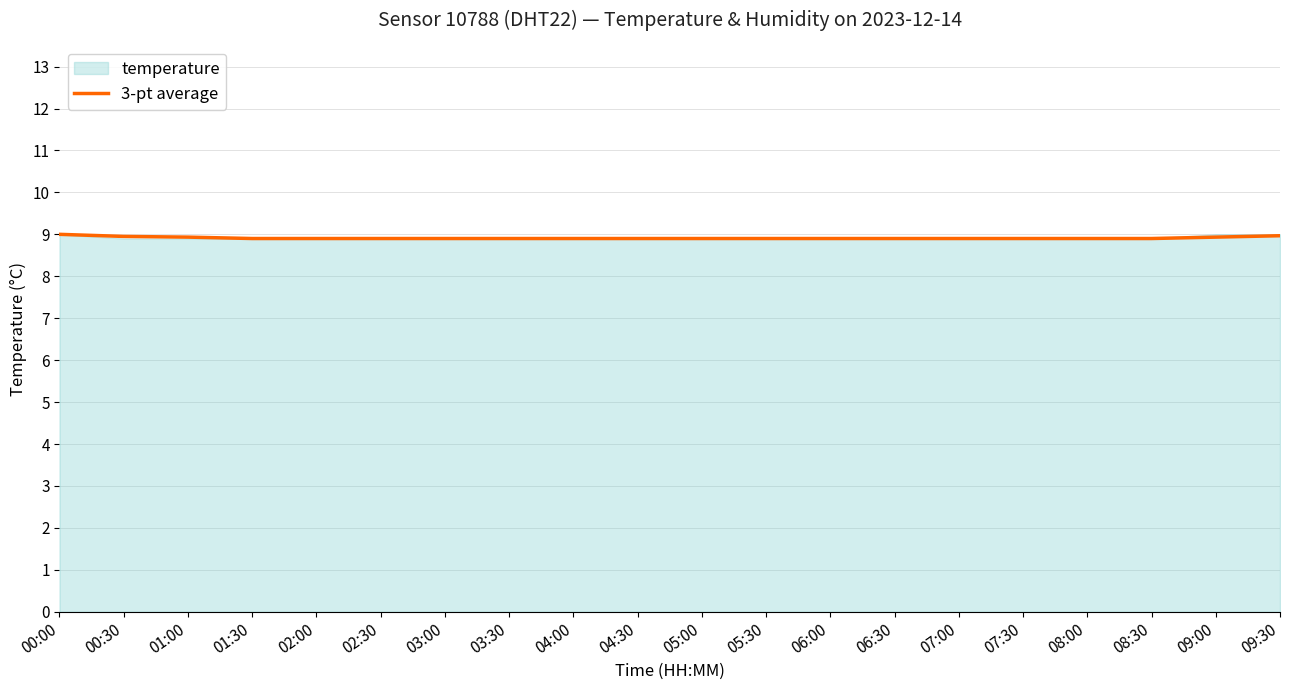

True or false: the data has more than 0 interior local peaks.

False